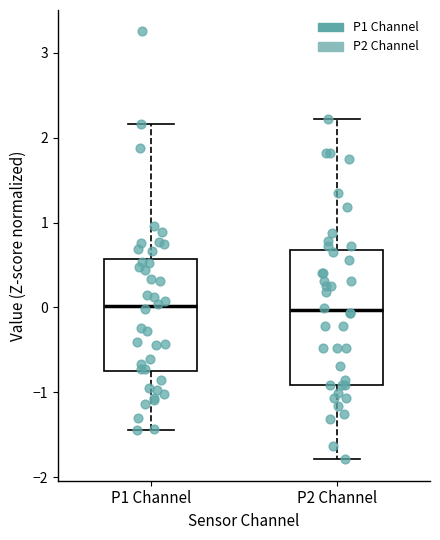

Reading left to right, transcribe this box plot: for each box, give where its median line is, the range the box spans, and where its two whiskers end, as read against the y-axis. The values are not printed on the chart, so give them approximately, as read against the axis.

P1 Channel: median 0.0, box -0.8 to 0.6, whiskers -1.4 to 2.2
P2 Channel: median 0.0, box -0.9 to 0.7, whiskers -1.8 to 2.2